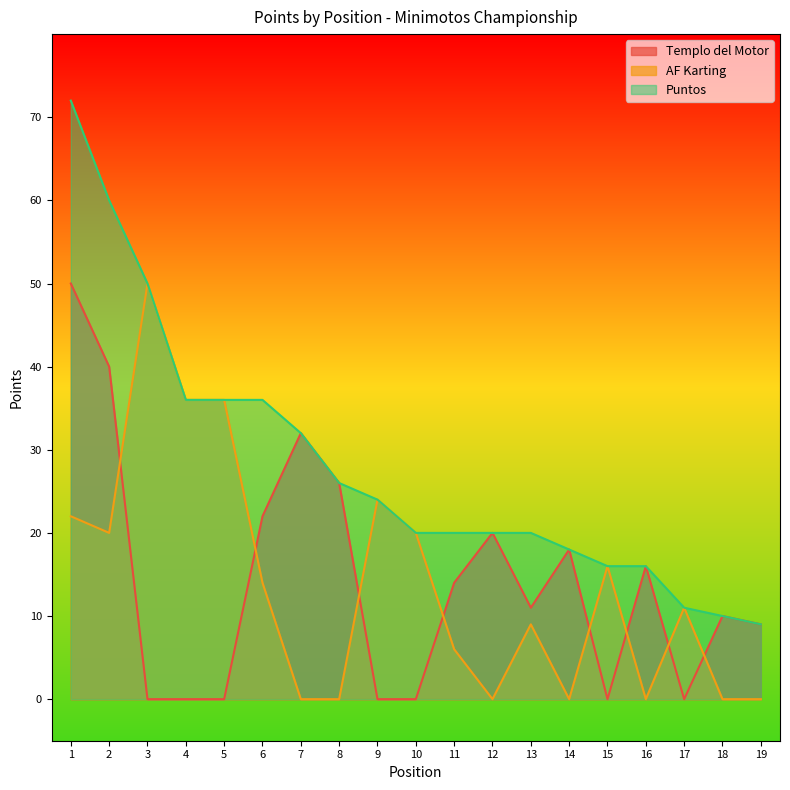

What are all the series names shown in the legend?

Templo del Motor, AF Karting, Puntos